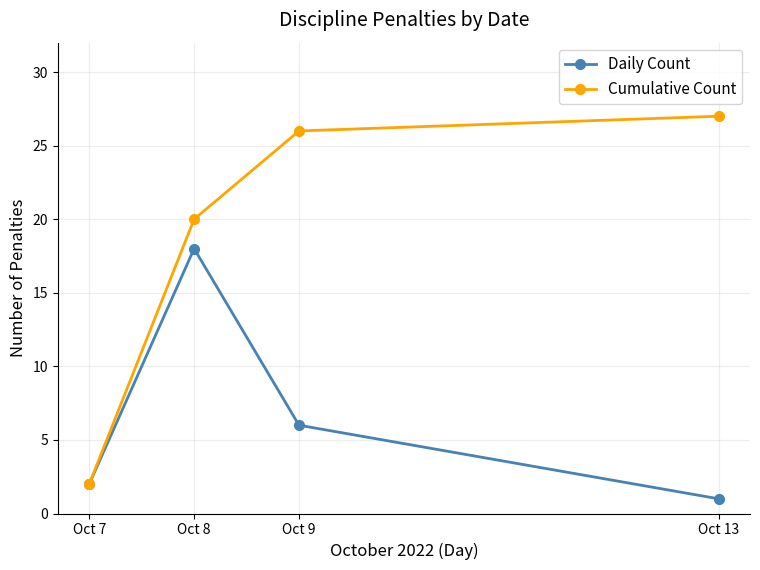

What is the difference between the maximum and minimum values in the Daily Count series?

17